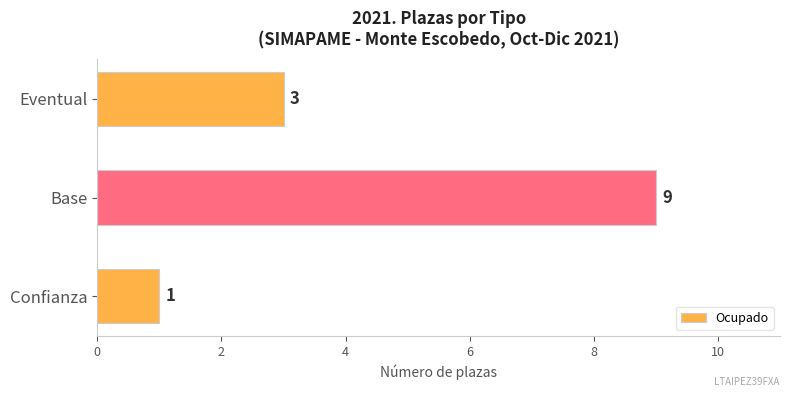

Reading bottom to top, what are all the values shown in this chart?

Confianza=1	Base=9	Eventual=3